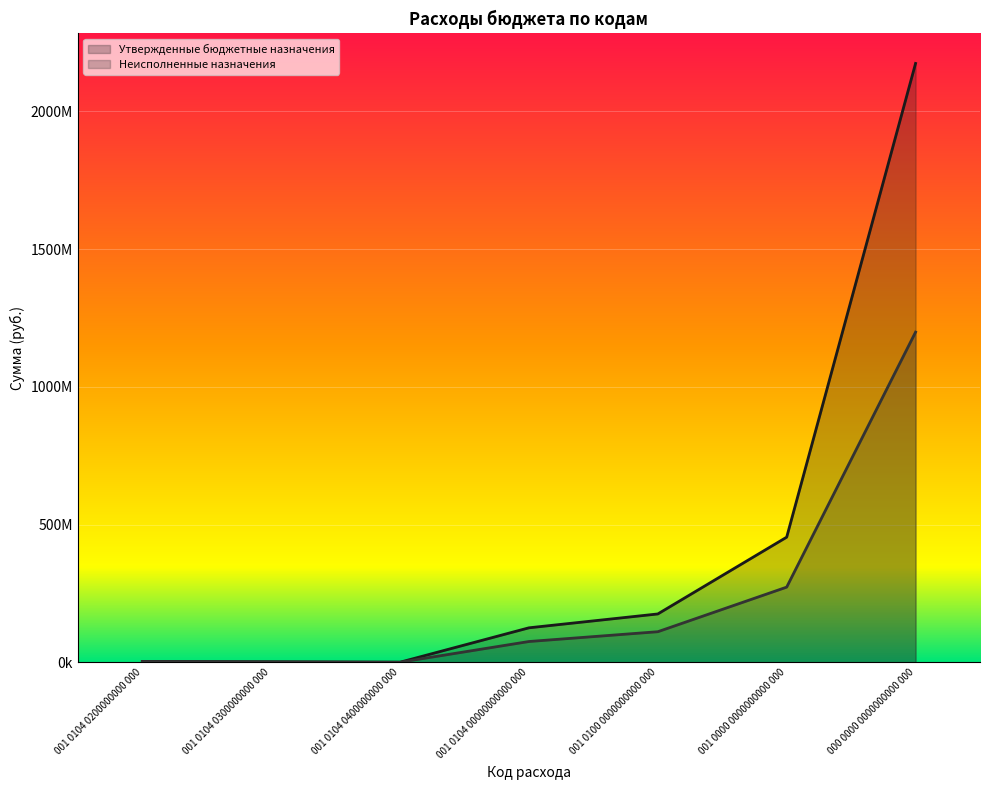

What is the spread (max minus min) of values at 001 0000 0000000000 000?

181333438.6